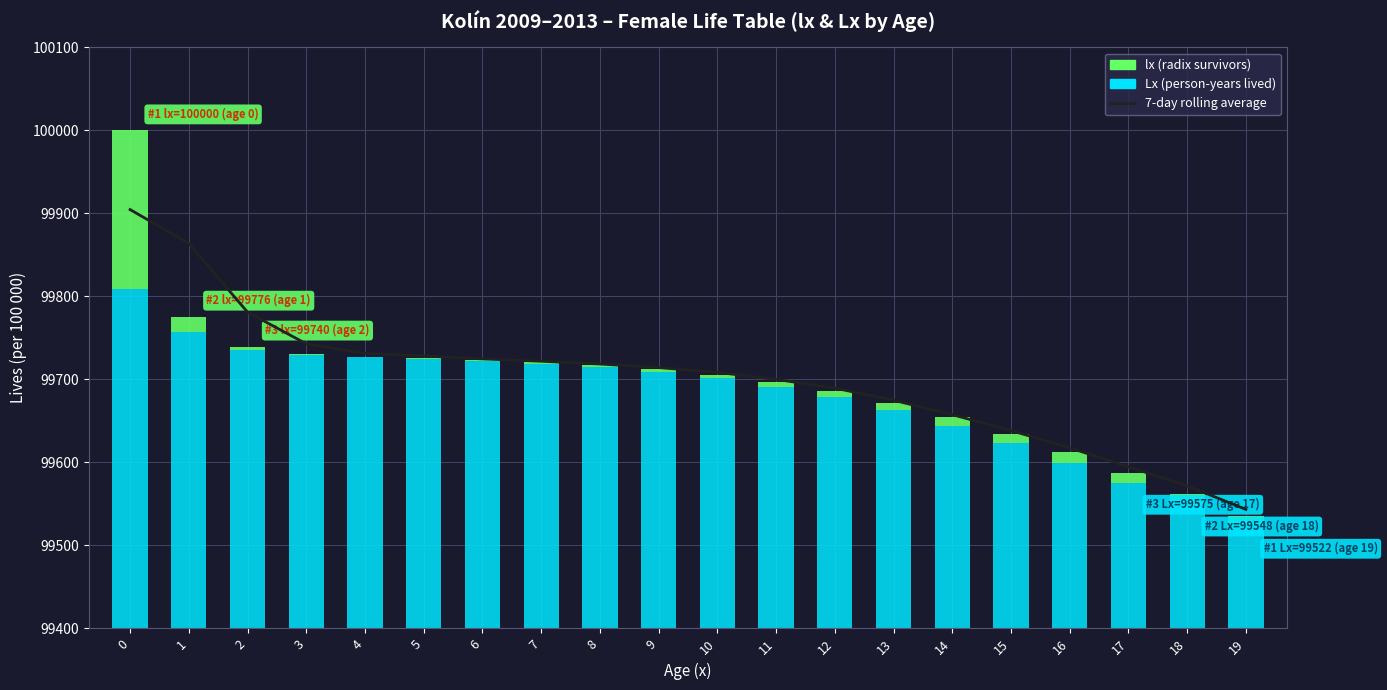

Reading right to left, what are all the values shown in this chart?

99543.4	99571.9	99594.7	99617.5	99638.4	99657.5	99674.9	99689.5	99700.0	99708.5	99714.3	99718.6	99721.9	99724.7	99728.3	99731.5	99742.9	99781.0	99863.9	99904.6